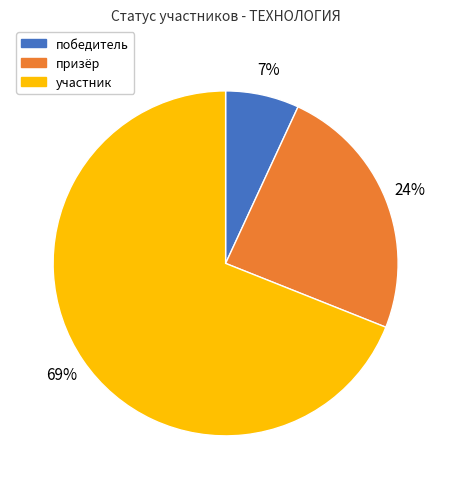

Which slice represents more than half of the pie?

участник